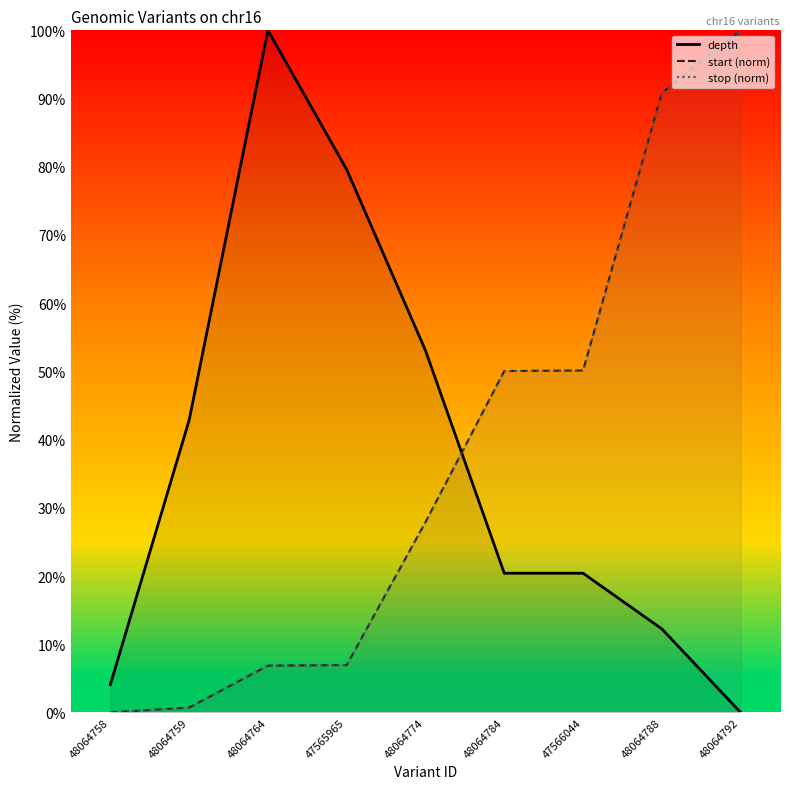

How many intersections are there between depth and start (norm)?

1